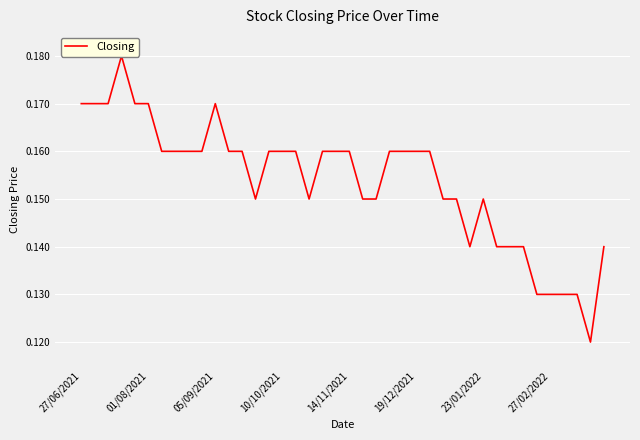

True or false: there are more than 0 points higher than both neighbors.

True